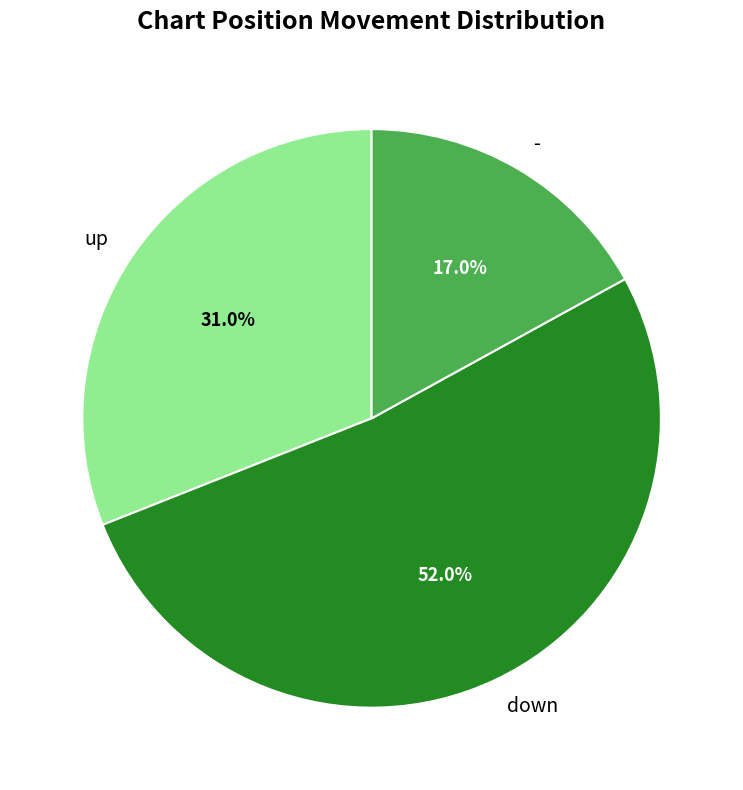

To the nearest percent, what is the difference between the largest and smallest slice percentages?

35%